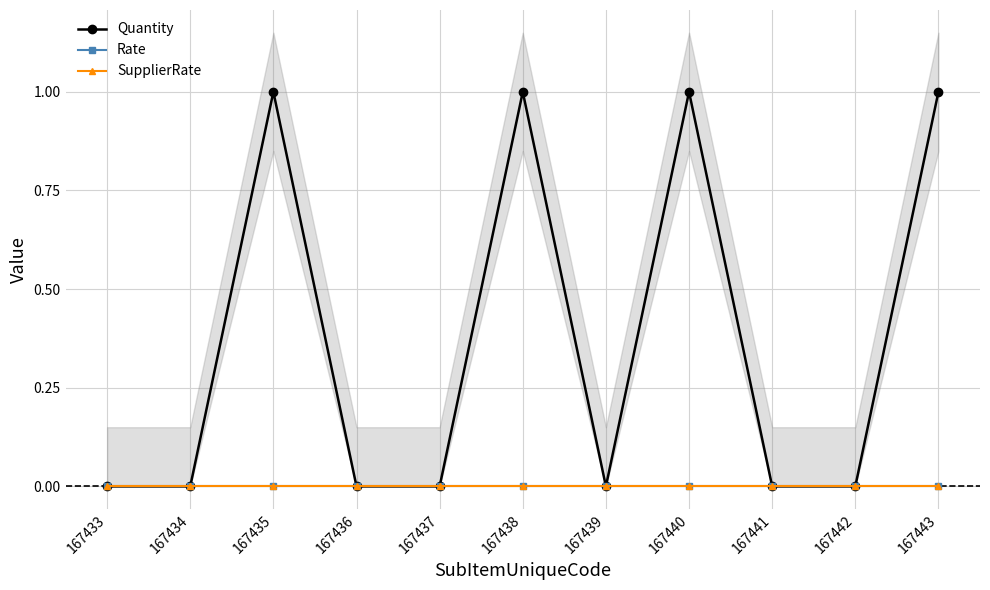

True or false: SupplierRate and Quantity cross at least once.

False